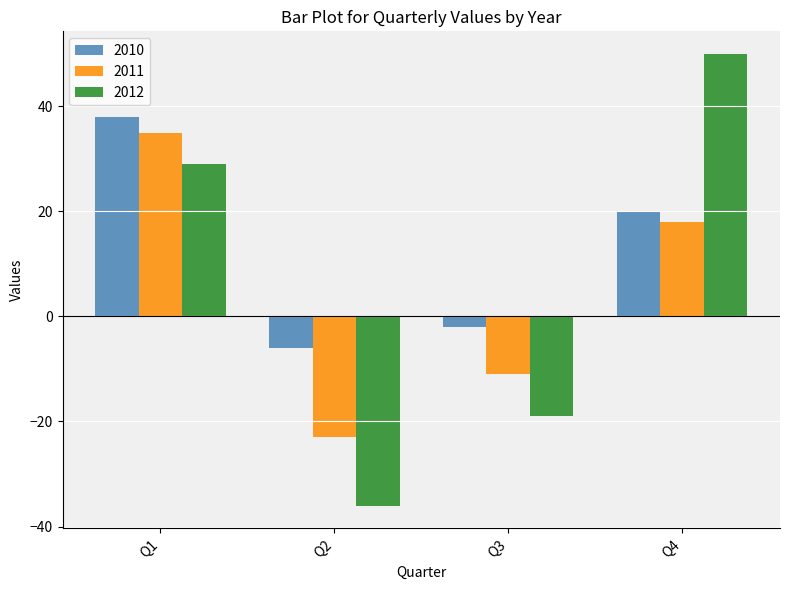

What is the minimum value shown in the chart?

-36